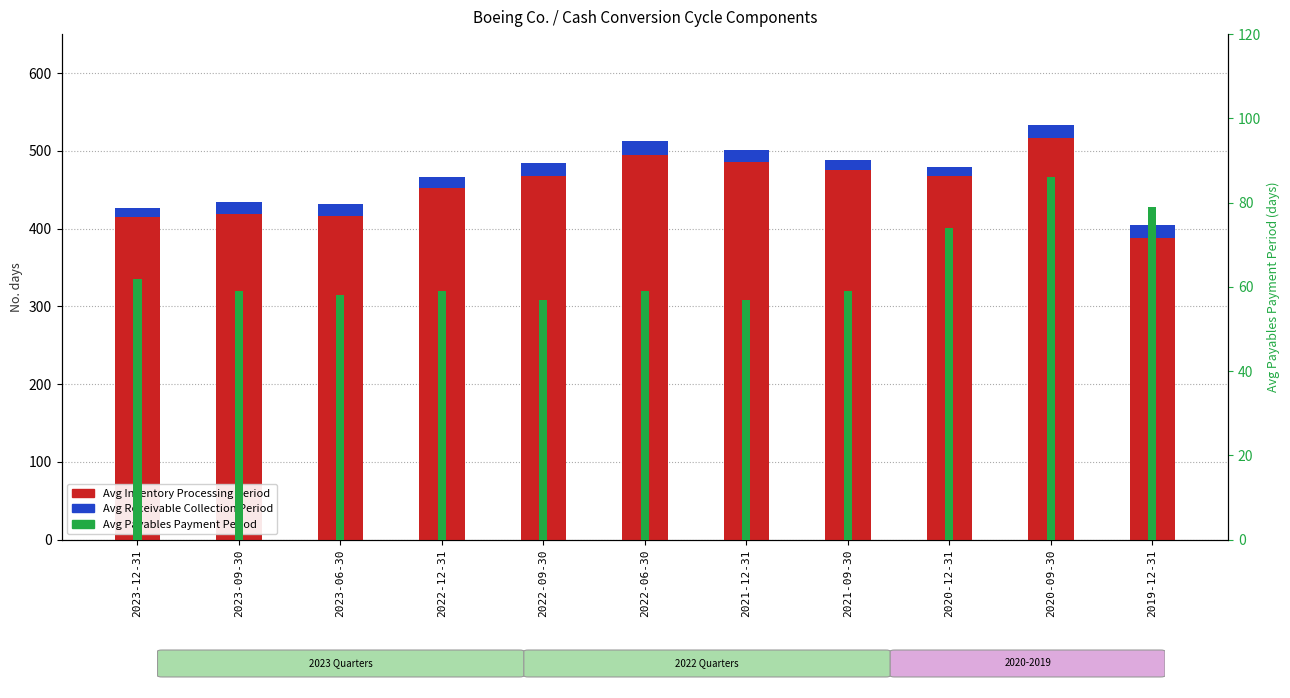

What is the greatest value displayed?

516